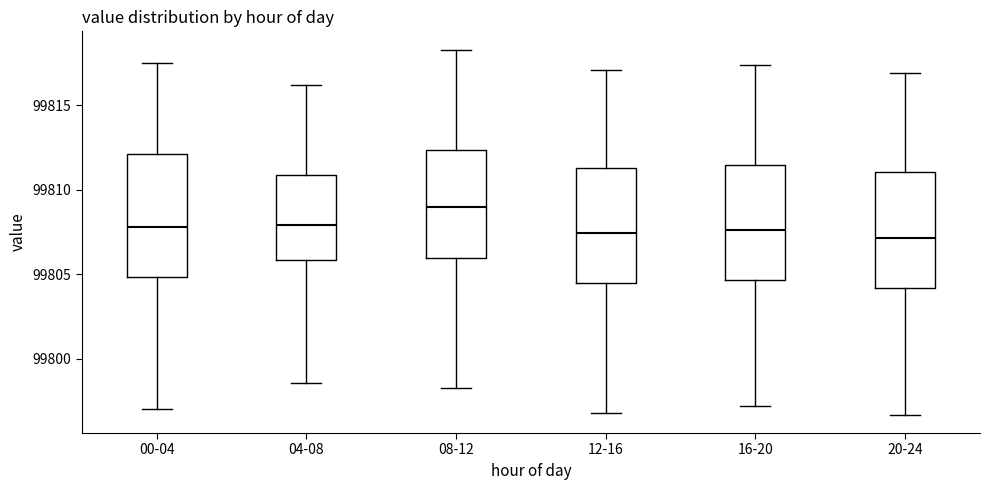

Reading left to right, transcribe this box plot: for each box, give where its median line is, the range the box spans, and where its two whiskers end, as read against the y-axis. The values are not printed on the chart, so give them approximately, as read against the axis.

00-04: median 99808.0, box 99805.0 to 99812.0, whiskers 99797.0 to 99817.5
04-08: median 99808.0, box 99806.0 to 99811.0, whiskers 99798.5 to 99816.0
08-12: median 99809.0, box 99806.0 to 99812.5, whiskers 99798.5 to 99818.5
12-16: median 99807.5, box 99804.5 to 99811.5, whiskers 99797.0 to 99817.0
16-20: median 99807.5, box 99804.5 to 99811.5, whiskers 99797.0 to 99817.5
20-24: median 99807.0, box 99804.0 to 99811.0, whiskers 99796.5 to 99817.0